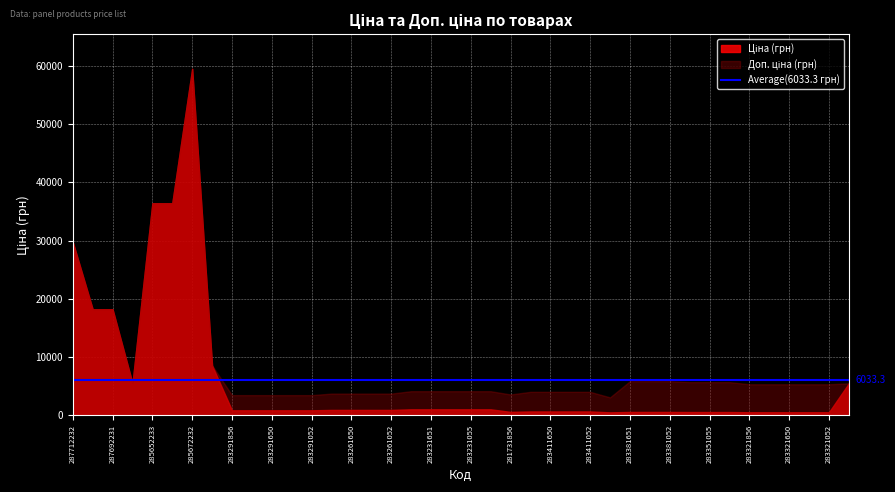

Reading right to left, transcribe all the data shown in this chart.

Ціна: 10831752=5497.3	283321052=533.5	283321055=533.5	283321650=533.5	283321651=533.5	283321856=533.5	283351052=570.9	283351055=570.9	283351650=570.9	283381052=587.3	283381650=587.3	283381651=587.3	283400563=514.7	283411052=672.7	283411055=672.7	283411650=672.7	283411651=672.7	281731856=597.8	283231052=1036.5	283231055=1036.5	283231650=1036.5	283231651=1036.5	283231856=1036.5	283261052=933.5	283261055=933.5	283261650=933.5	283261651=933.5	283291052=868.0	283291055=868.0	283291650=868.0	283291651=868.0	283291856=868.0	248922198=8581.1	285672232=59523.0	285652231=36424.0	285652233=36424.0	10832185=5497.3	287692231=18212.0	287692233=18212.0	287712232=29761.5
Доп. ціна: 10831752=5497.3	283321052=5334.5	283321055=5334.5	283321650=5334.5	283321651=5334.5	283321856=5334.5	283351052=5708.9	283351055=5708.9	283351650=5708.9	283381052=5872.6	283381650=5872.6	283381651=5872.6	283400563=3088.4	283411052=4036.0	283411055=4036.0	283411650=4036.0	283411651=4036.0	281731856=3586.7	283231052=4145.9	283231055=4145.9	283231650=4145.9	283231651=4145.9	283231856=4145.9	283261052=3734.2	283261055=3734.2	283261650=3734.2	283261651=3734.2	283291052=3472.1	283291055=3472.1	283291650=3472.1	283291651=3472.1	283291856=3472.1	248922198=8581.1	285672232=59523.0	285652231=36424.0	285652233=36424.0	10832185=5497.3	287692231=18212.0	287692233=18212.0	287712232=29761.5